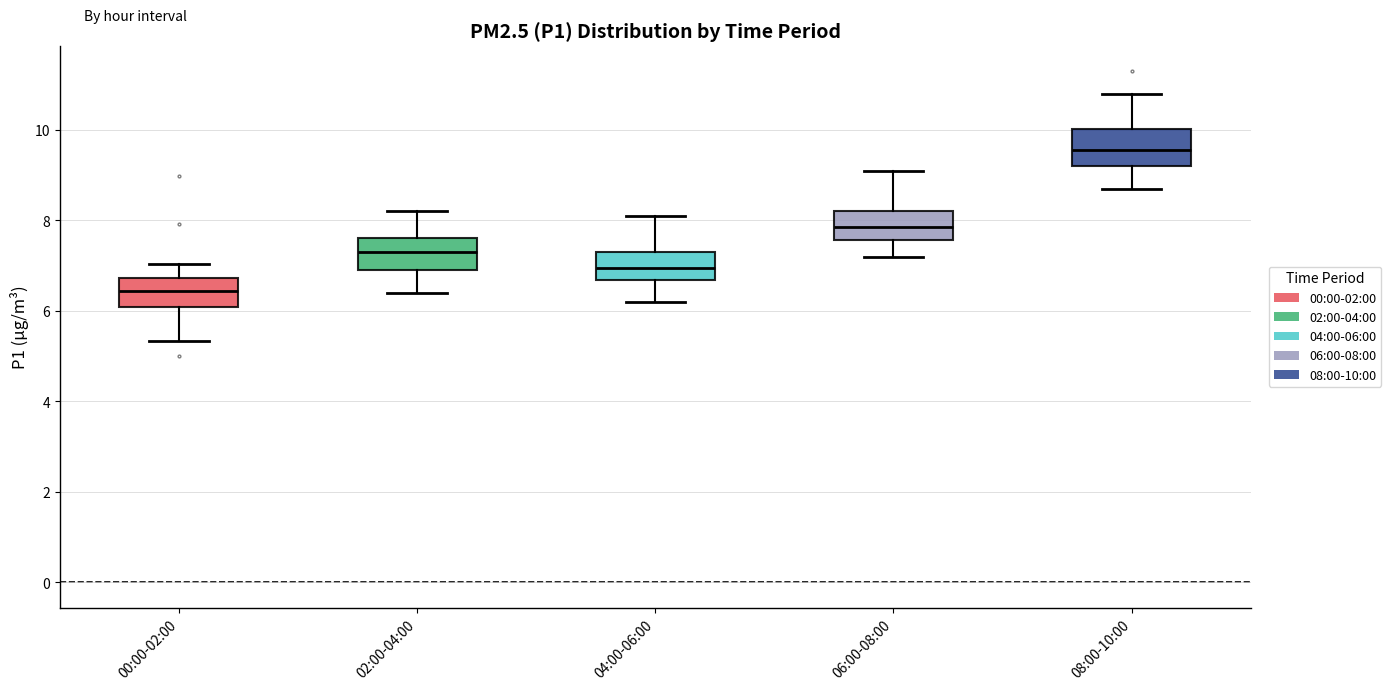

Reading left to right, read every box against the y-axis: the position of its median line, the range the box covers, and the ends of its whiskers. The values are not printed on the chart, so give them approximately, as read against the axis.

00:00-02:00: median 6.4, box 6.0 to 6.8, whiskers 5.4 to 7.0
02:00-04:00: median 7.4, box 7.0 to 7.6, whiskers 6.4 to 8.2
04:00-06:00: median 7.0, box 6.6 to 7.4, whiskers 6.2 to 8.2
06:00-08:00: median 7.8, box 7.6 to 8.2, whiskers 7.2 to 9.2
08:00-10:00: median 9.6, box 9.2 to 10.0, whiskers 8.8 to 10.8